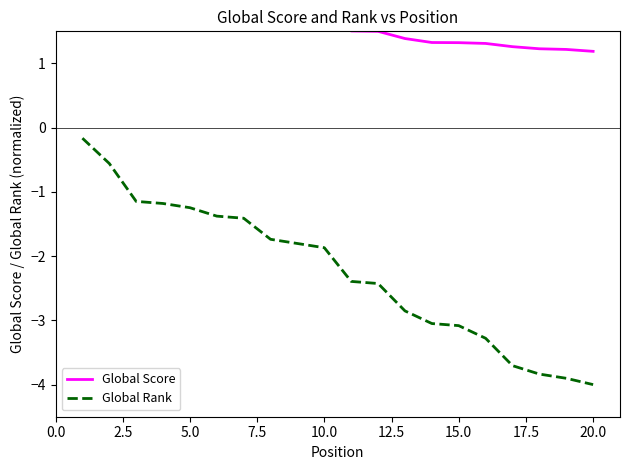

What is the average value of the Global Score series?

1.8